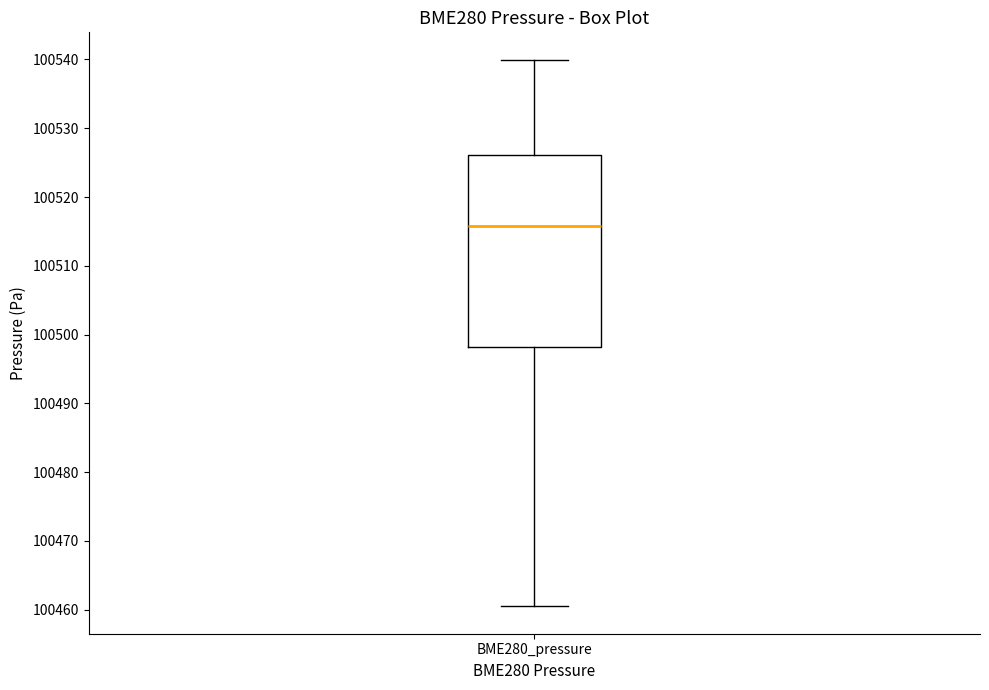

Read this box plot against the y-axis: the position of the median line, the range covered by the box, and the ends of both whiskers. The values are not printed on the chart, so give them approximately, as read against the axis.

median 100516, box 100498 to 100526, whiskers 100460 to 100540